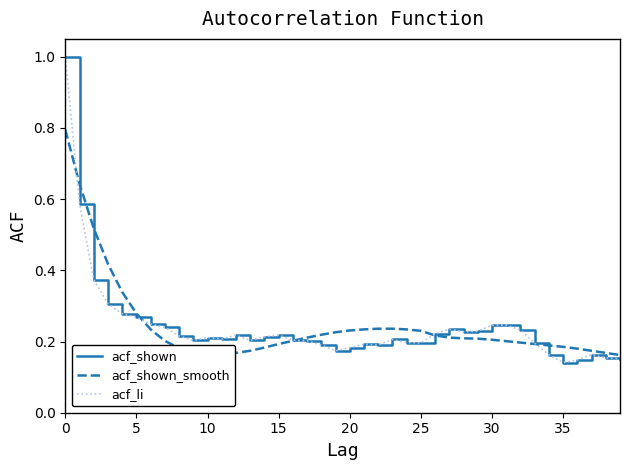

Which series has the largest range (max minus min)?

acf_shown